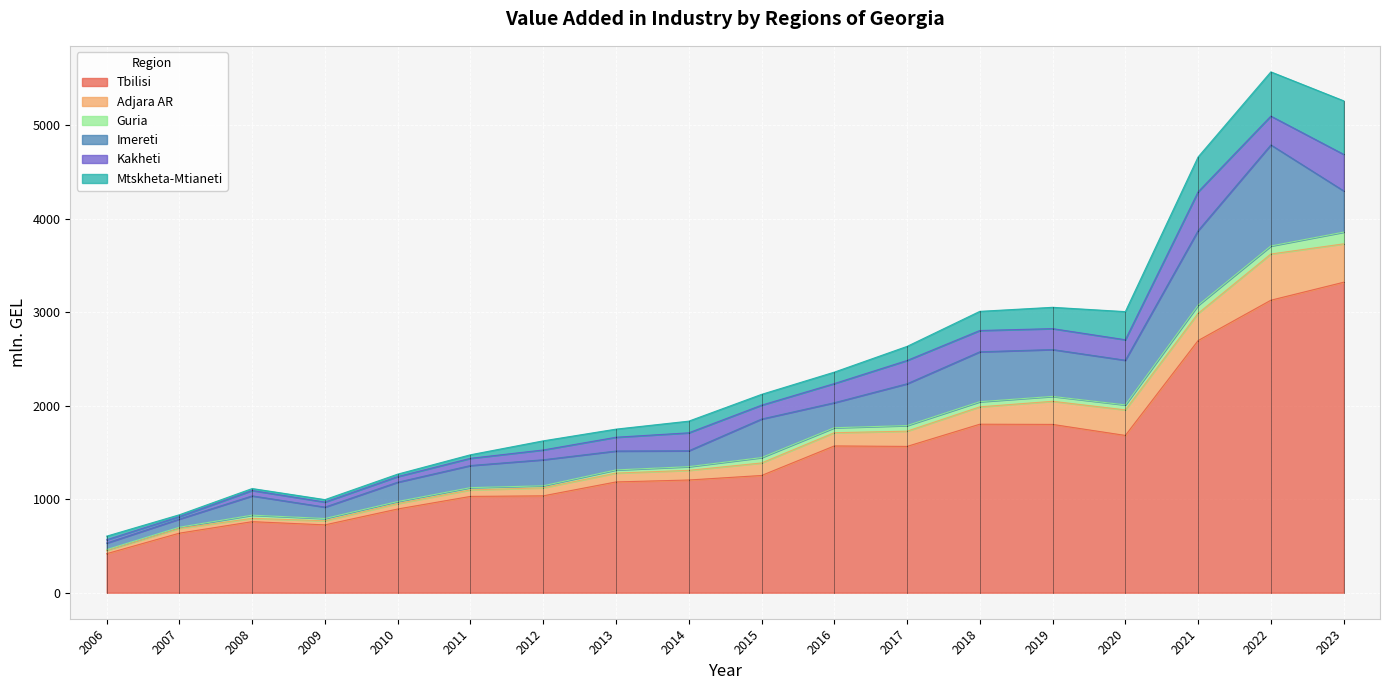

The value of Mtskheta-Mtianeti at 2012 is 97.6. True or false?

True